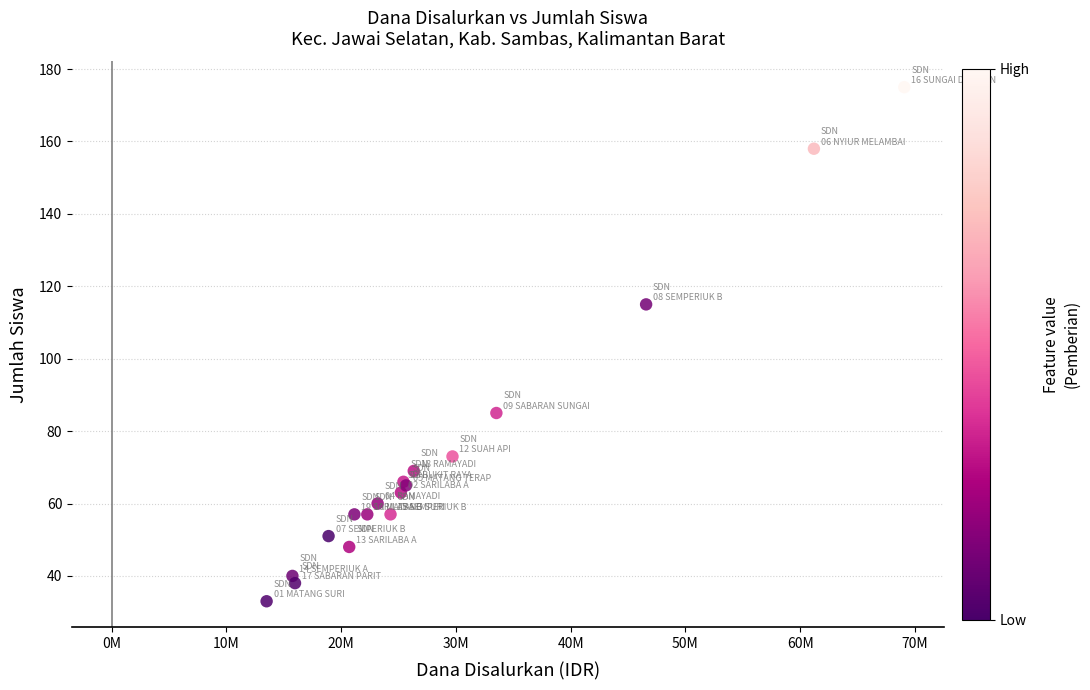

What Y value in the scatter plot is closest to 104?

115